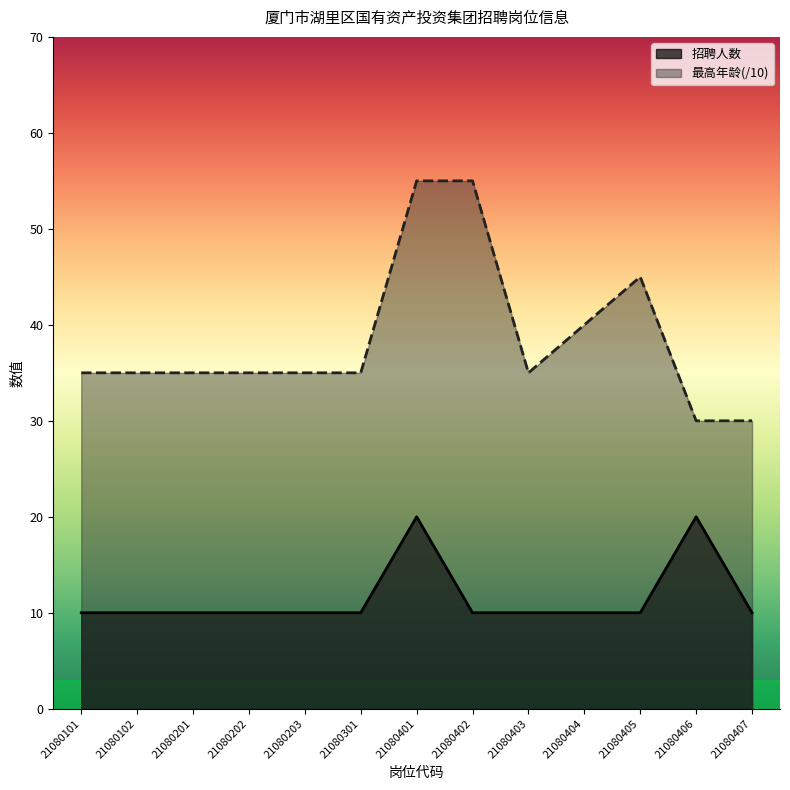

True or false: 最高年龄 and 招聘人数 intersect in this chart.

False